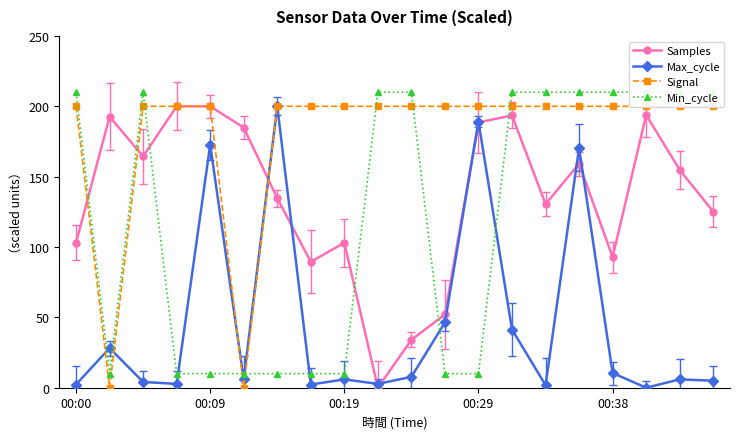

What is the average value of the Signal series?

180.0